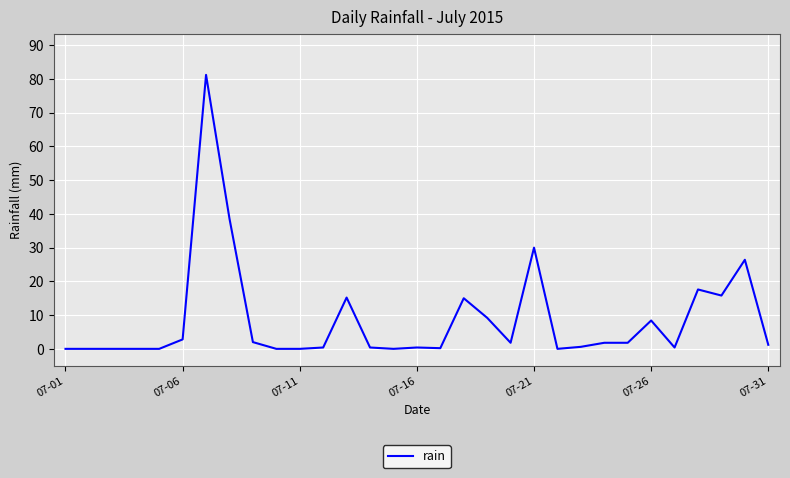

What is the greatest value displayed?

81.2